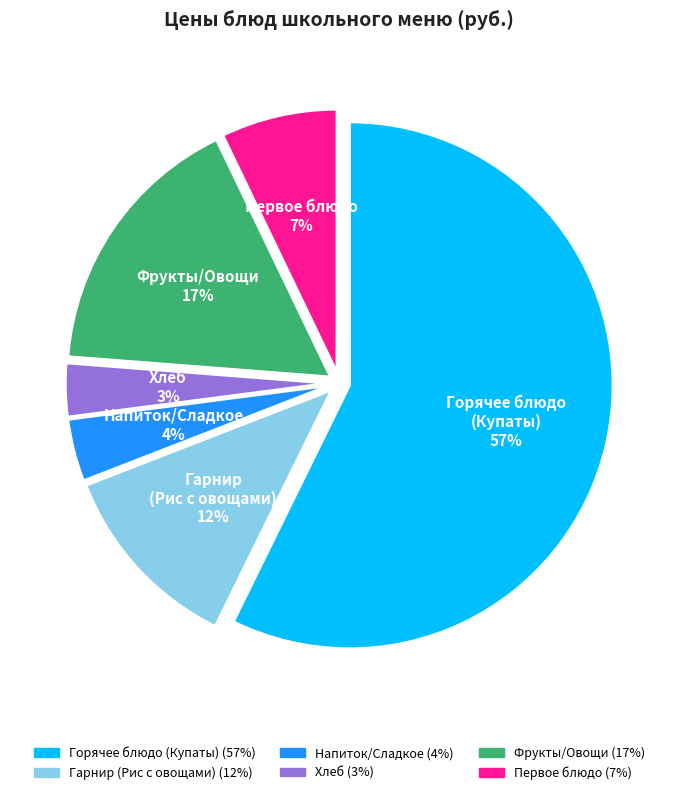

Does any single category account for the majority?

Yes